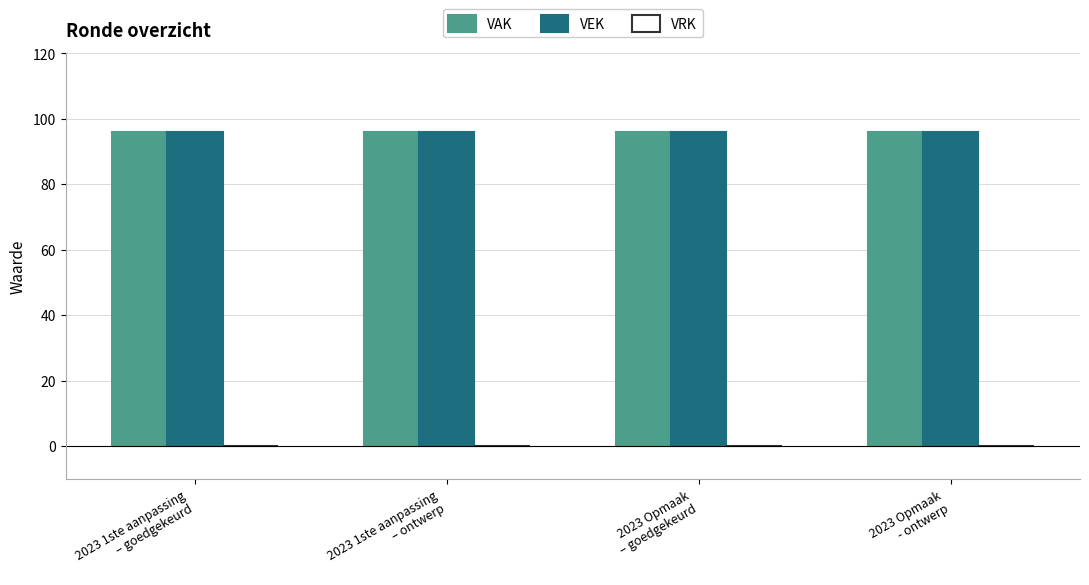

Which series has the widest spread of values?

VAK